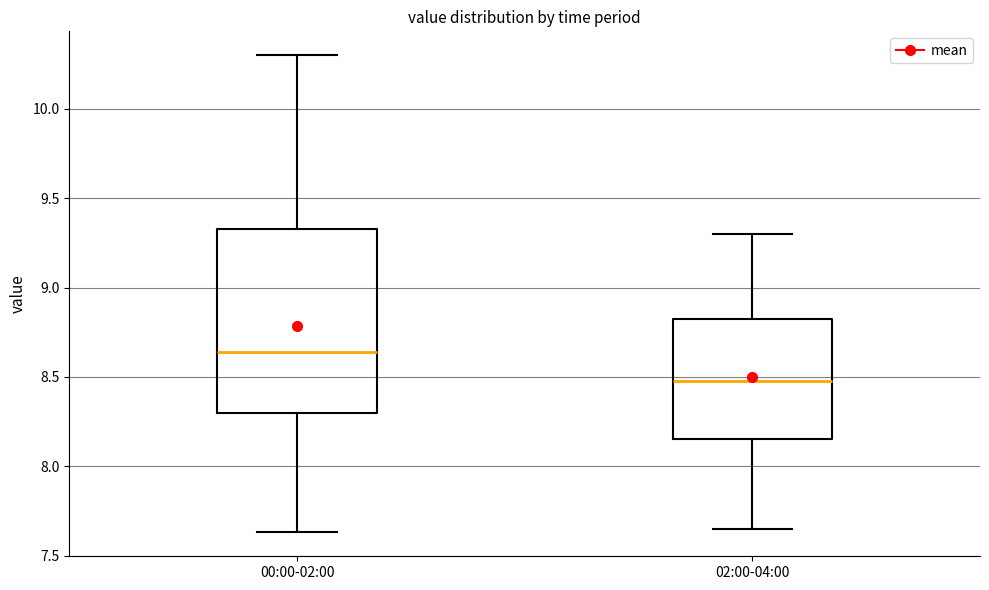

Where does the median line of the box for 00:00-02:00 sit on the y-axis? The values are not printed on the chart, so give them approximately, as read against the axis.

8.65